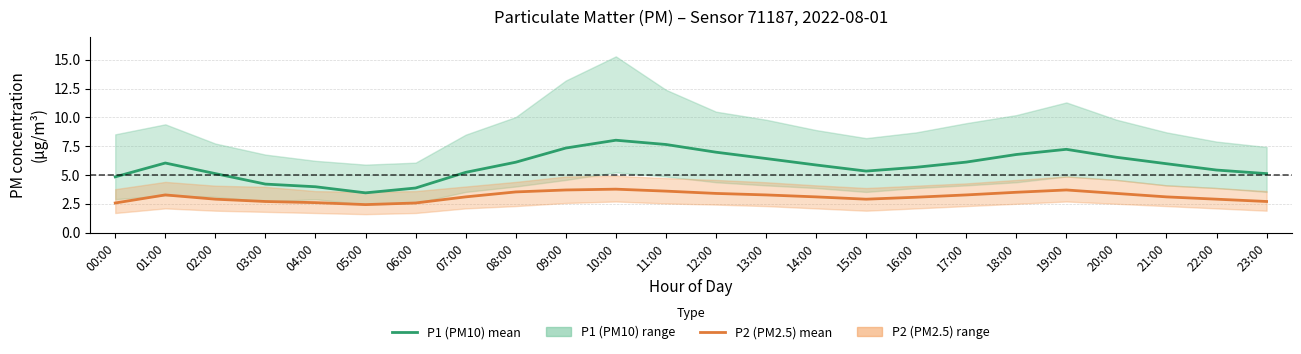

How many categories are shown in the chart?

24